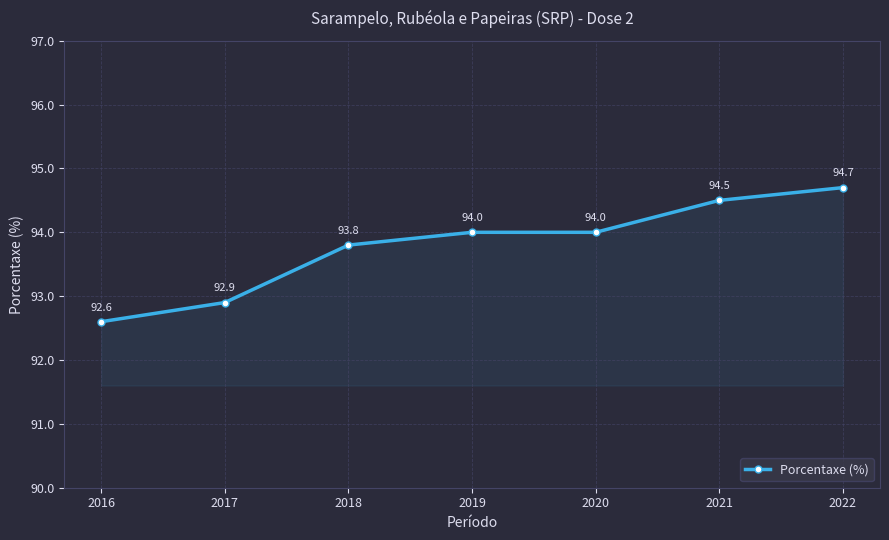

What is the change in value from 2016 to 2018?

+1.2